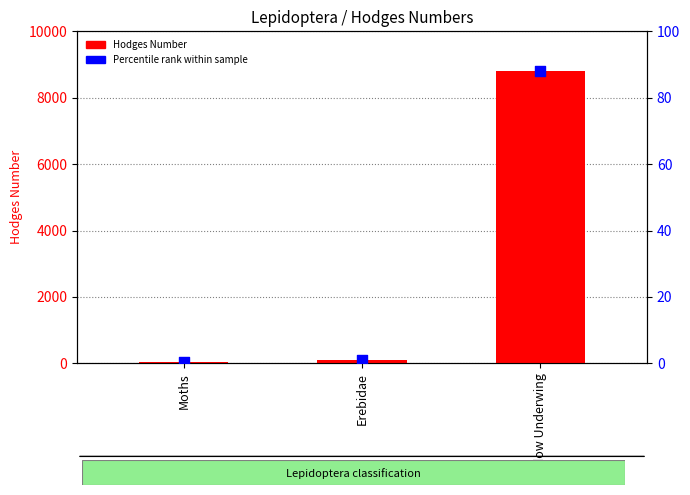

What is the total value across all series at Erebidae?

94.1